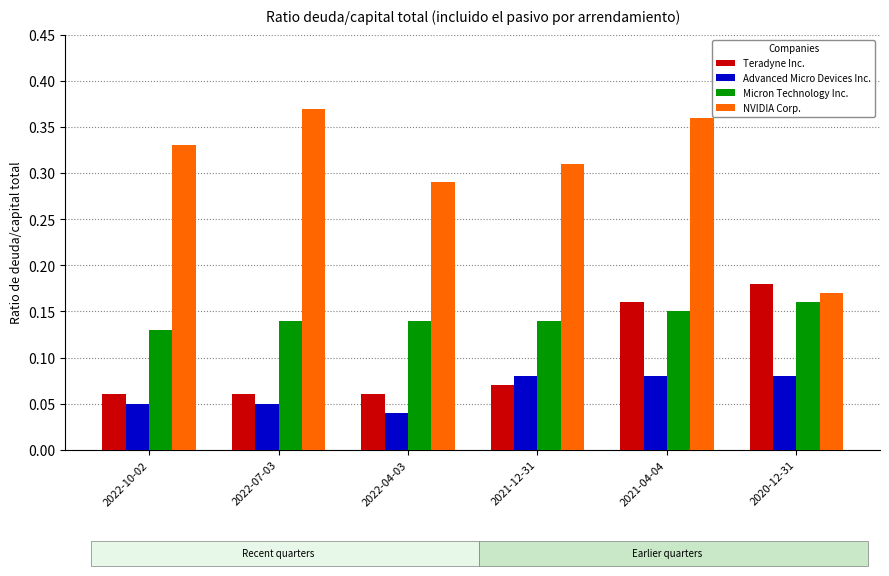

Which label corresponds to the smallest value in the chart?

2022-04-03